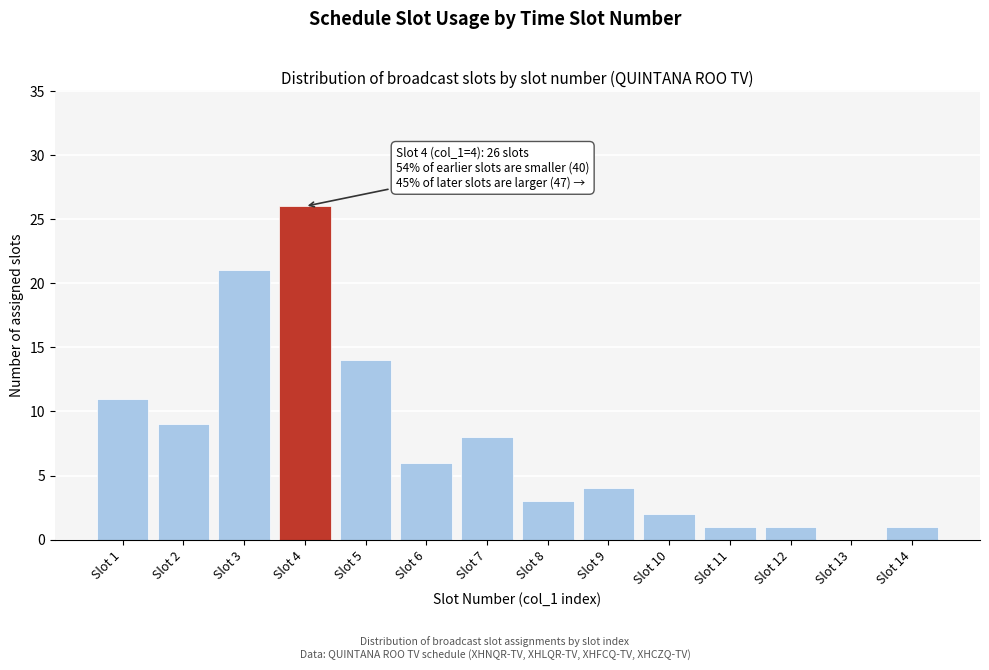

Reading left to right, list all the values displayed in this chart.

Slot 1=11	Slot 2=9	Slot 3=21	Slot 4=26	Slot 5=14	Slot 6=6	Slot 7=8	Slot 8=3	Slot 9=4	Slot 10=2	Slot 11=1	Slot 12=1	Slot 13=0	Slot 14=1